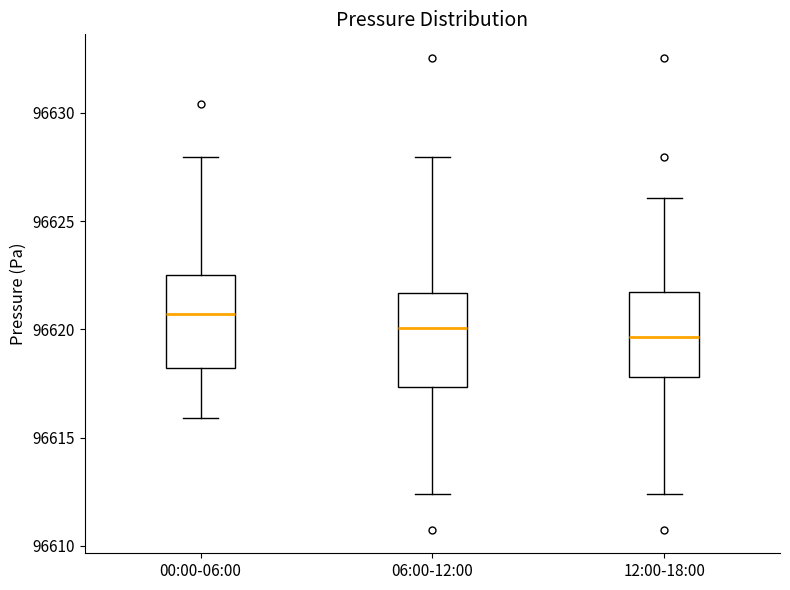

Reading left to right, transcribe this box plot: for each box, give where its median line is, the range the box spans, and where its two whiskers end, as read against the y-axis. The values are not printed on the chart, so give them approximately, as read against the axis.

00:00-06:00: median 96620.5, box 96618.0 to 96622.5, whiskers 96616.0 to 96628.0
06:00-12:00: median 96620.0, box 96617.5 to 96621.5, whiskers 96612.5 to 96628.0
12:00-18:00: median 96619.5, box 96618.0 to 96621.5, whiskers 96612.5 to 96626.0